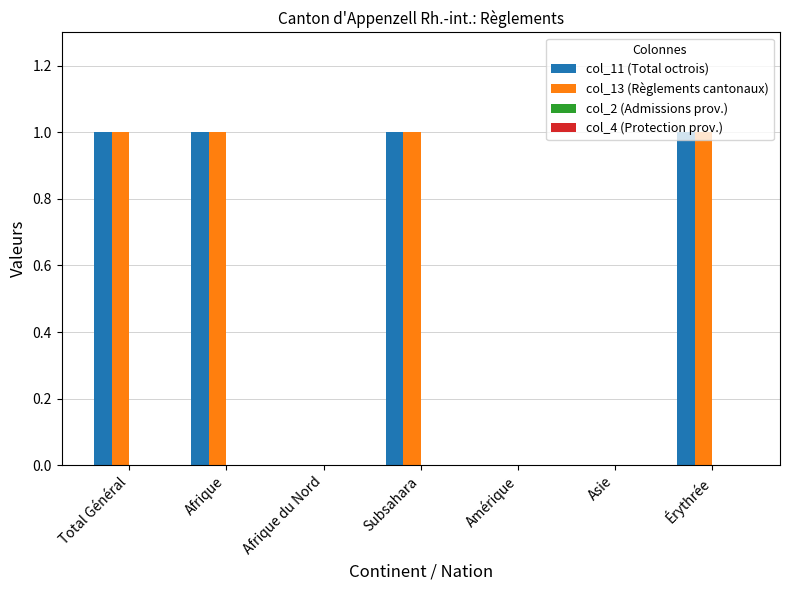

The value of col_13 (Règlements cantonaux) at Afrique du Nord is -1. True or false?

False